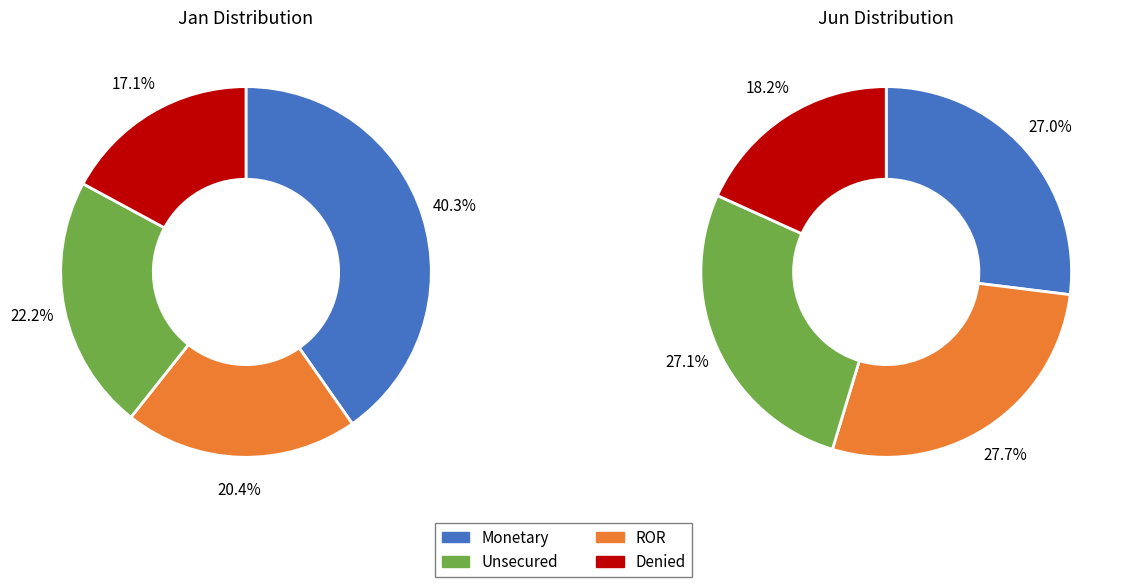

Rank the series by their maximum value, from highest to lowest.

jan_values, jun_values